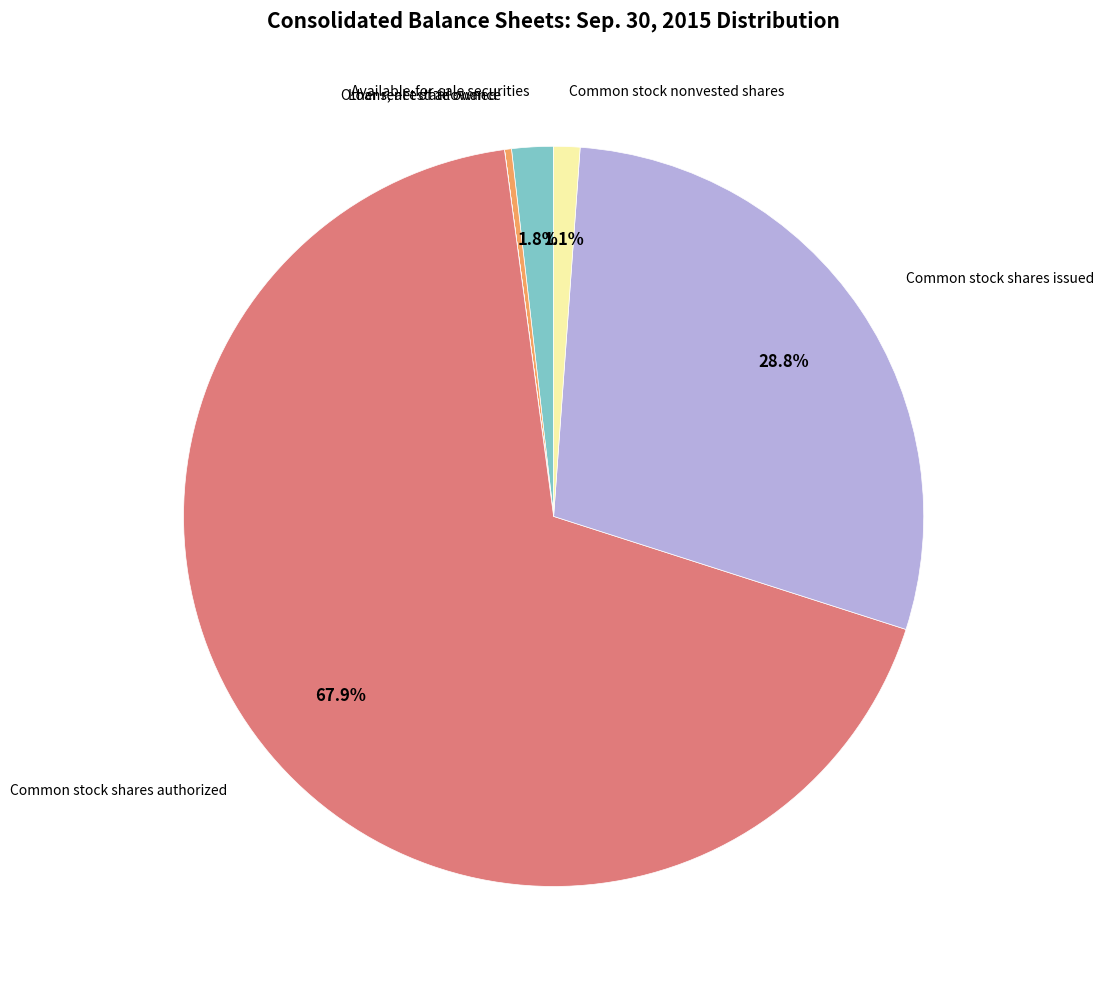

Is there any slice that represents more than half of the pie?

Yes